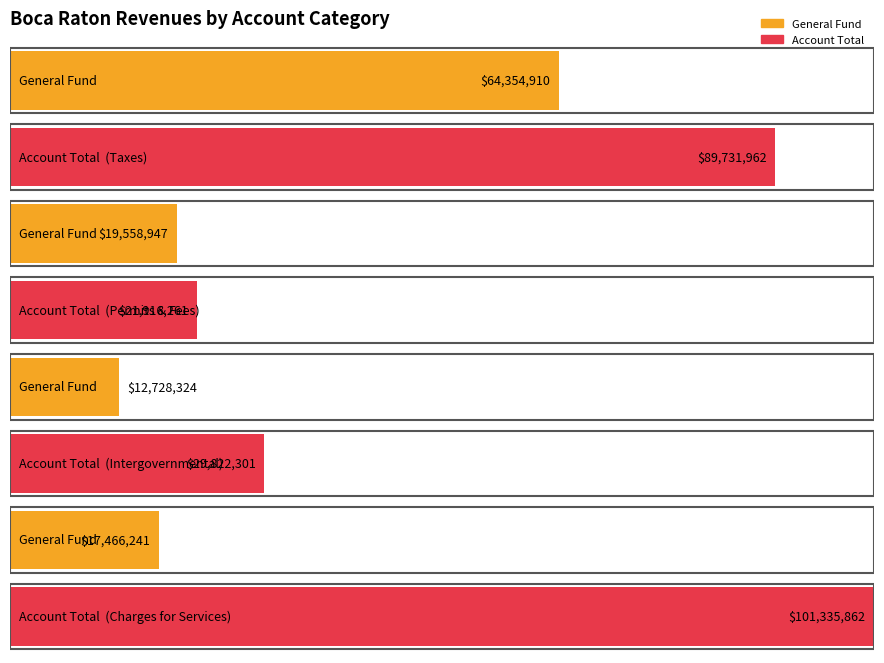

Which has a higher value, Intergovernmental Revenue or Charges for Services?

Charges for Services